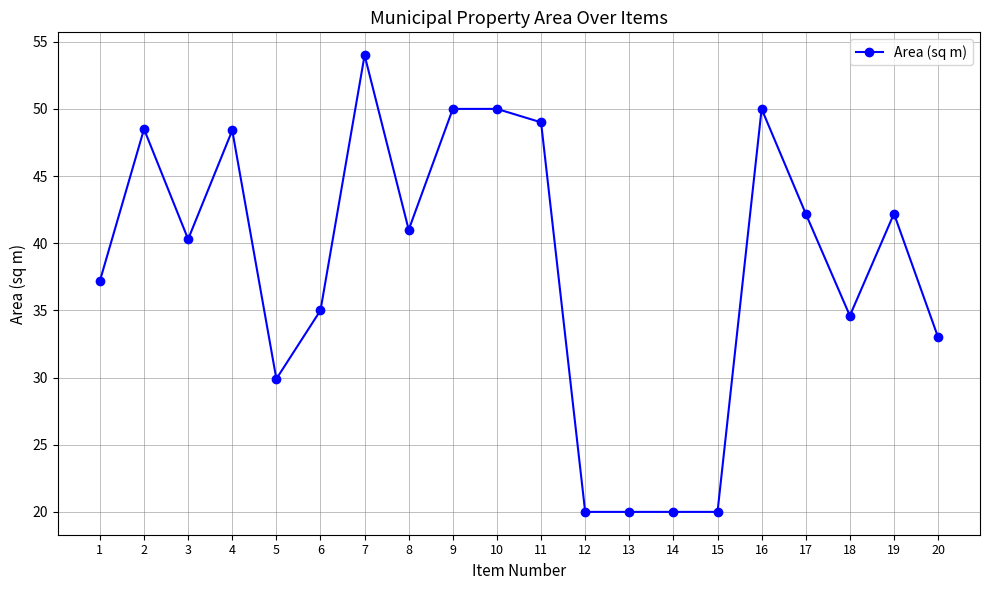

Read the value at 4.

48.4